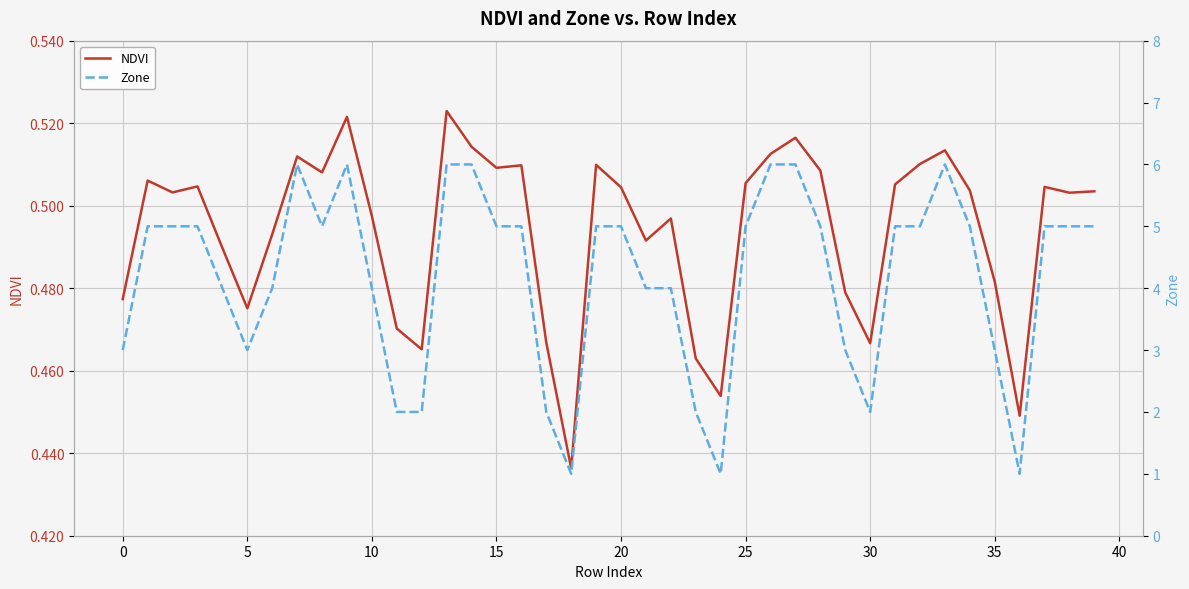

The NDVI series shows 0.8 at 10. True or false?

False